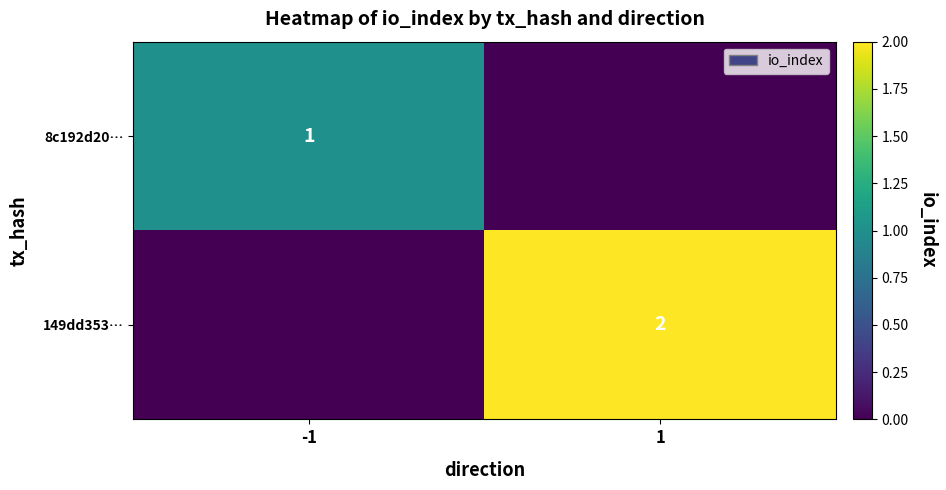

The 8c192d20… series shows 1 at -1. True or false?

True